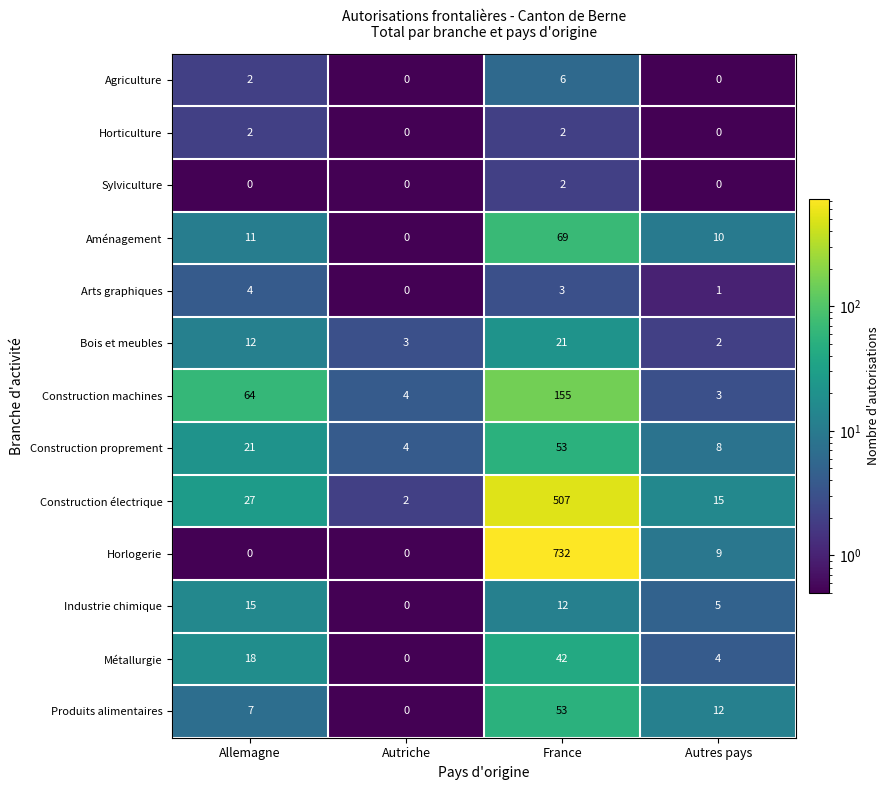

At which label does Produits alimentaires first exceed 12?

France